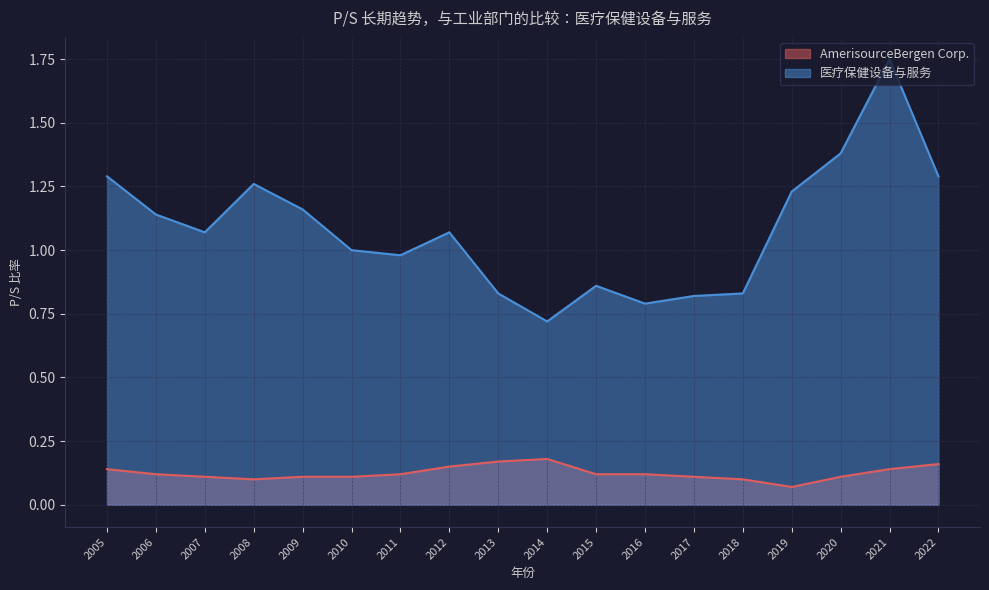

What is the difference between the 医疗保健设备与服务 values at 2021 and 2020?

0.4